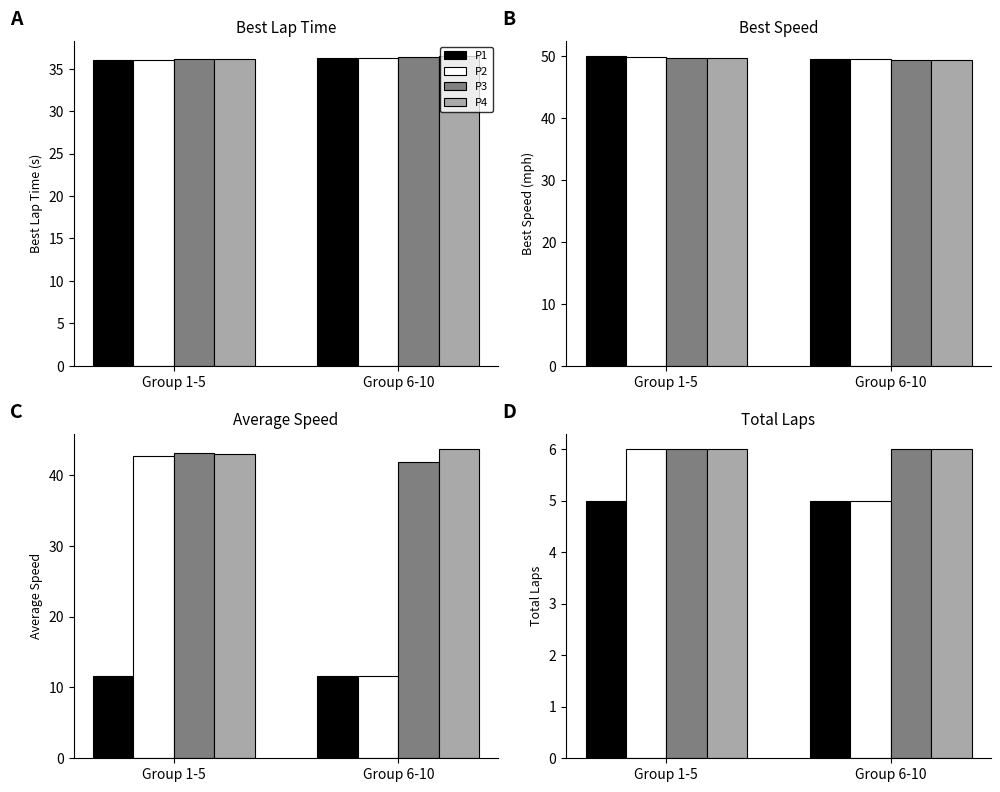

Which series has the largest range (max minus min)?

P2